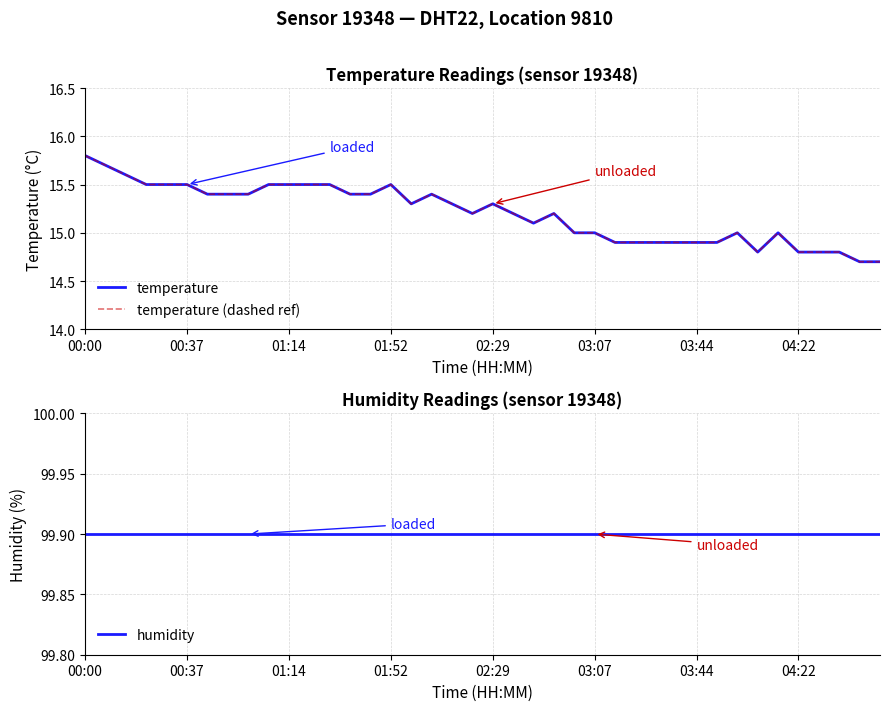

How many lines are shown in the chart?

3